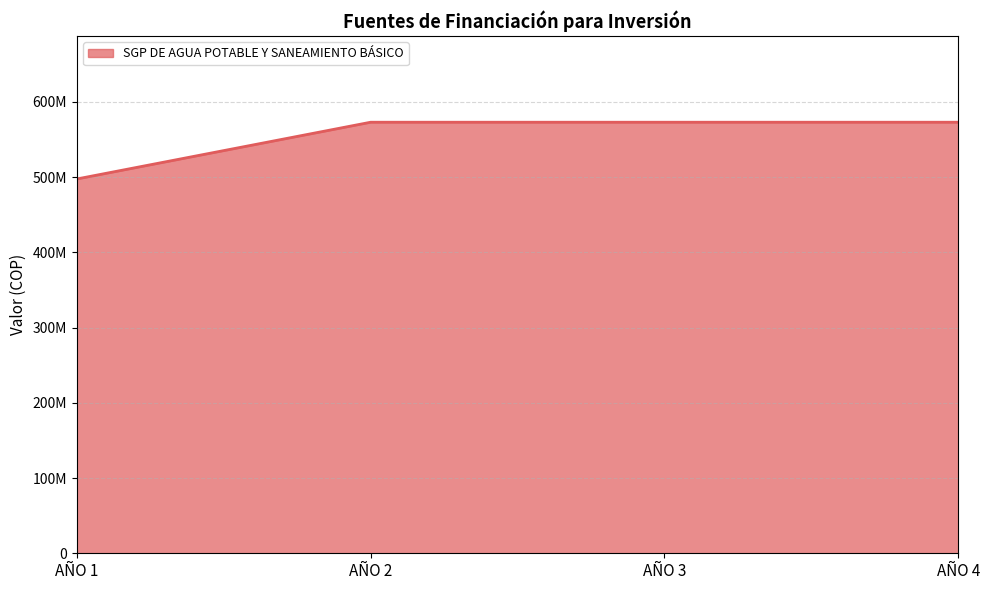

Does the chart have visible grid lines?

Yes